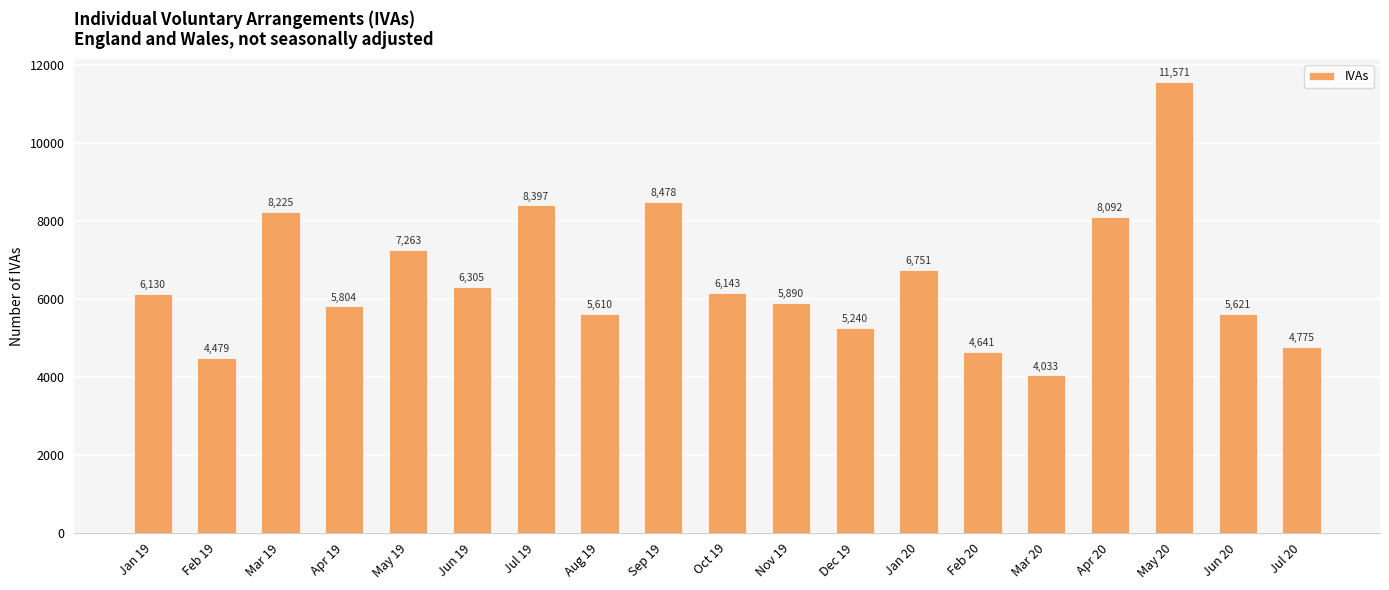

Reading right to left, extract all data points from this chart.

4775	5621	11571	8092	4033	4641	6751	5240	5890	6143	8478	5610	8397	6305	7263	5804	8225	4479	6130